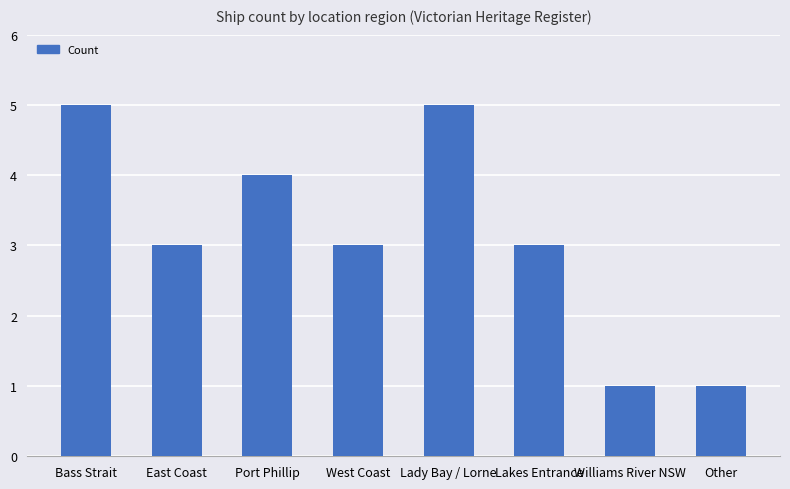

What is the difference between the second highest and minimum values?

4